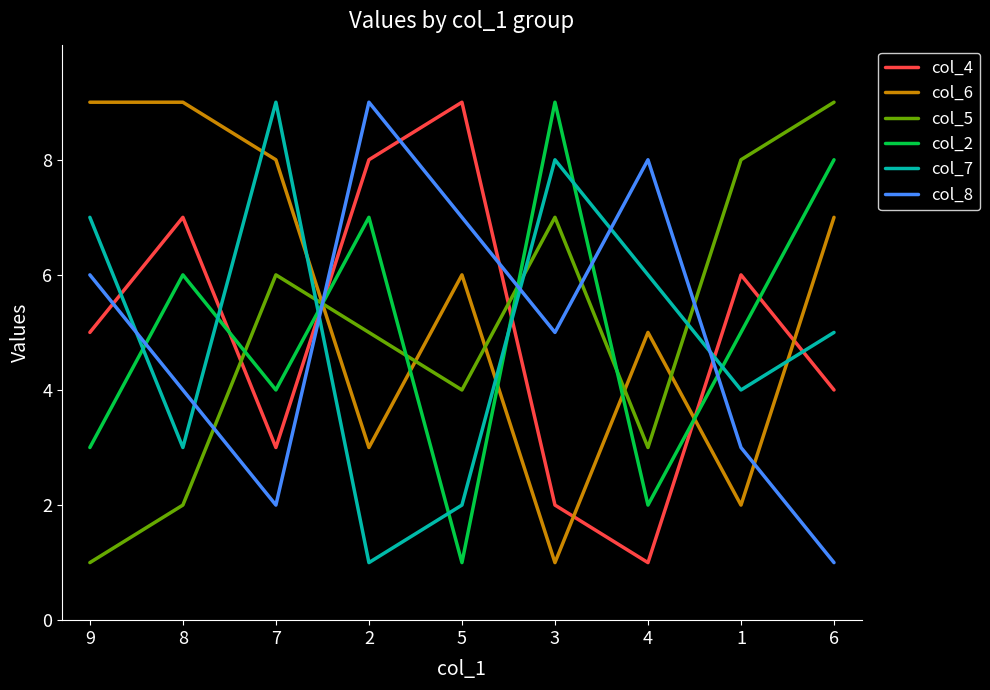

Reading left to right, what are all the values shown in this chart?

col_4: 5	7	3	8	9	2	1	6	4
col_6: 9	9	8	3	6	1	5	2	7
col_5: 1	2	6	5	4	7	3	8	9
col_2: 3	6	4	7	1	9	2	5	8
col_7: 7	3	9	1	2	8	6	4	5
col_8: 6	4	2	9	7	5	8	3	1